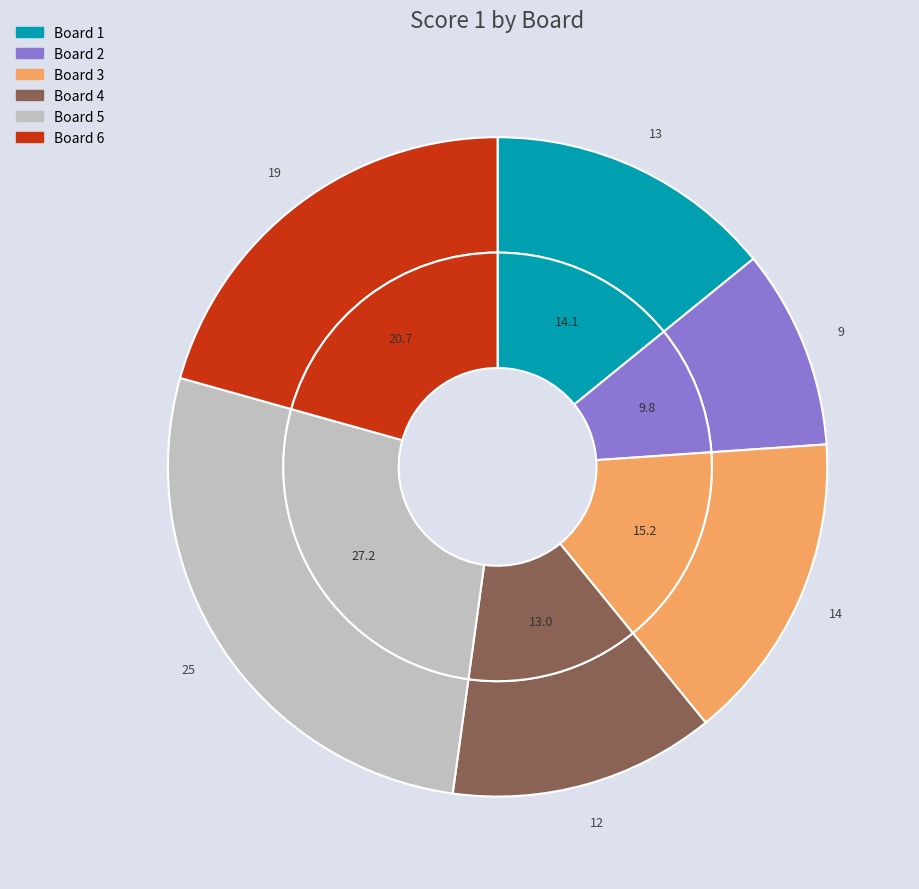

How many segments does this pie chart have?

6